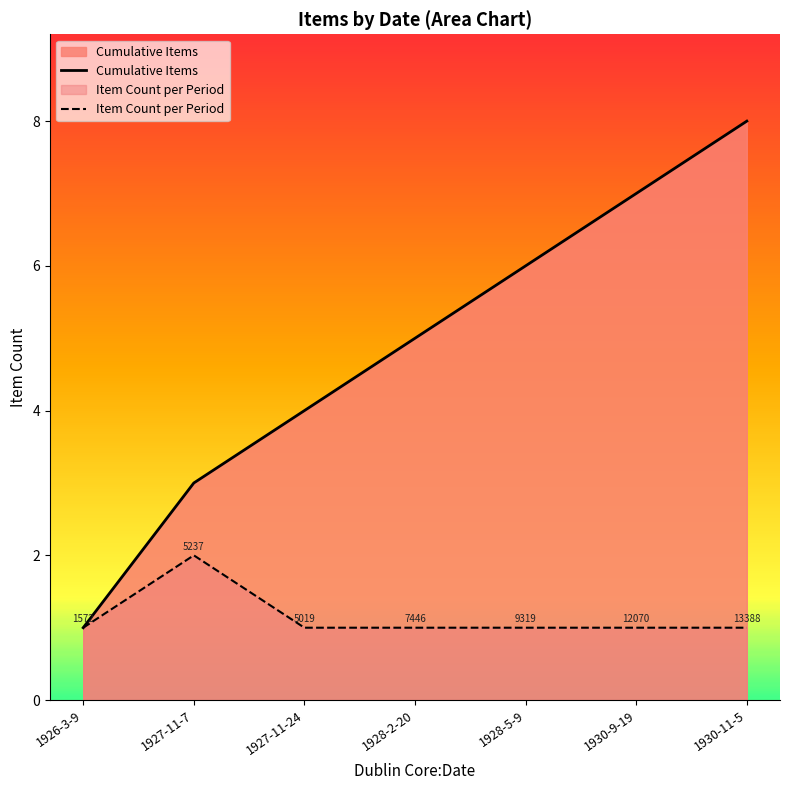

What is the difference between the second highest and second lowest values in the Cumulative Items series?

4